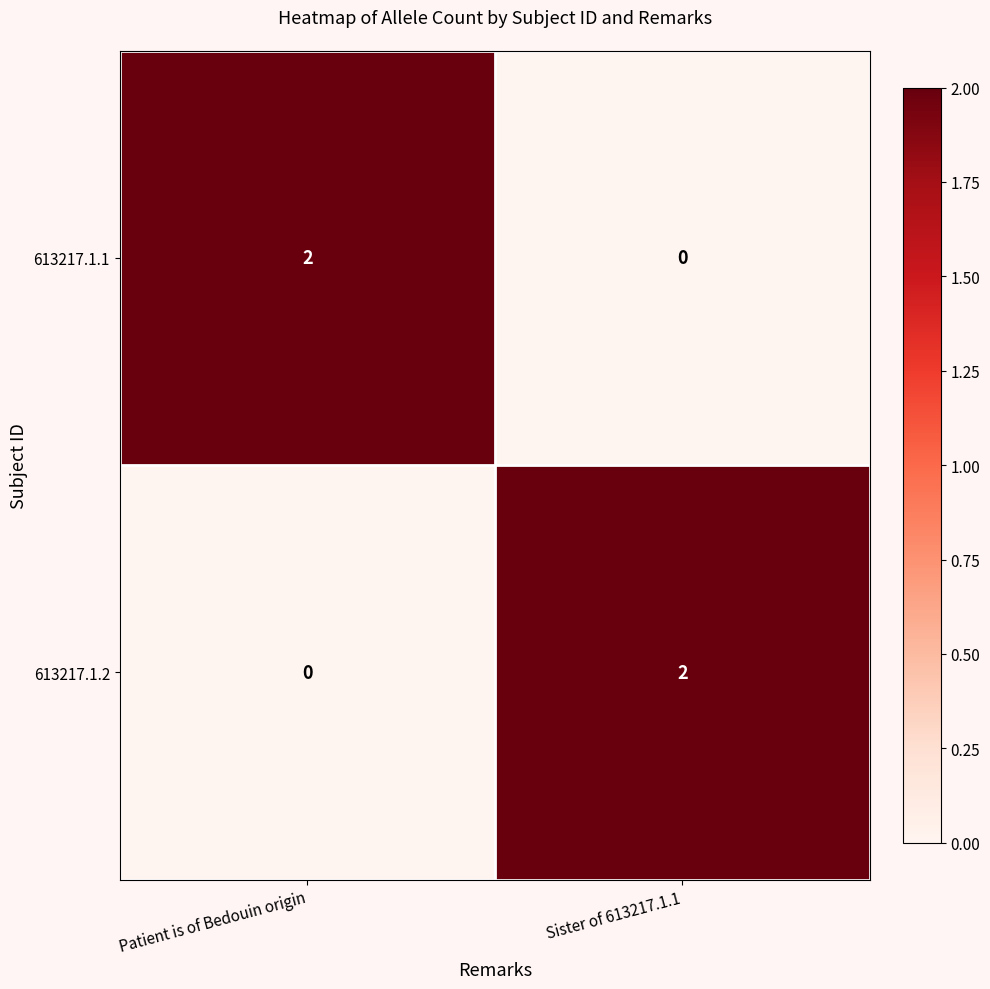

Which category has the highest value in the 613217.1.2 series?

Sister of 613217.1.1